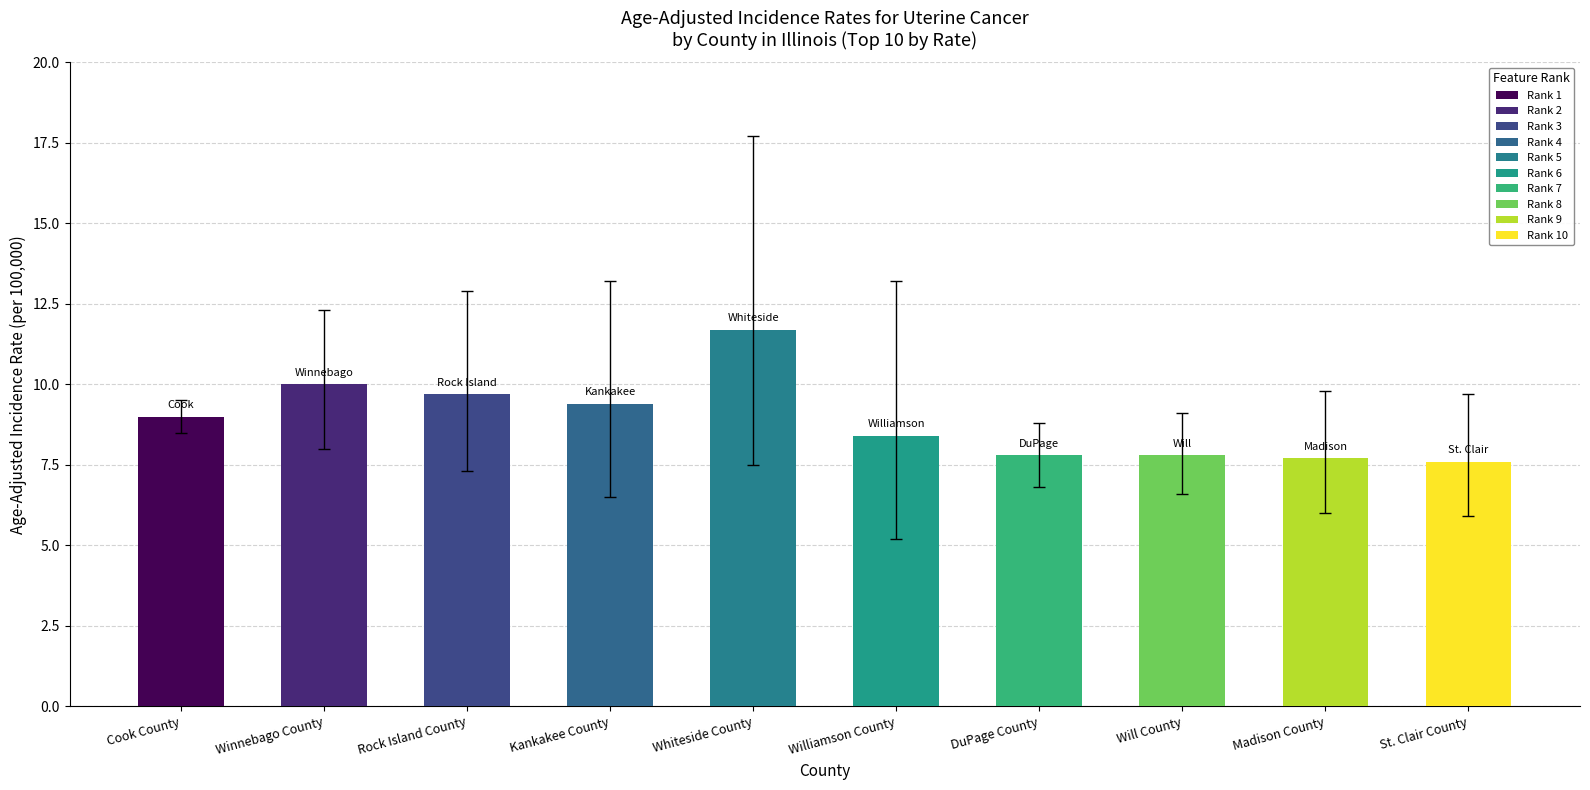

True or false: upper_ci has a value of 9.7 at St. Clair County.

True